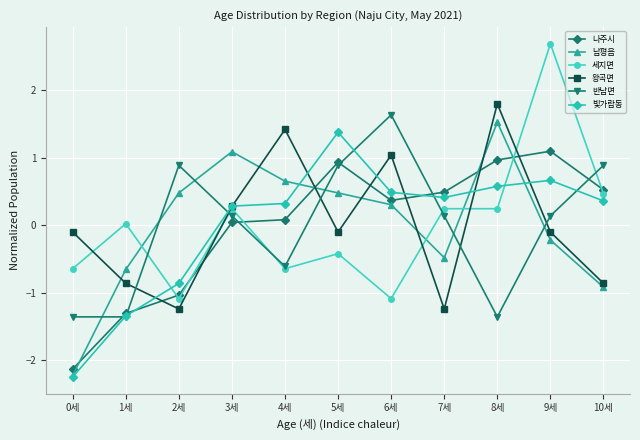

How many categories are shown in the chart?

11